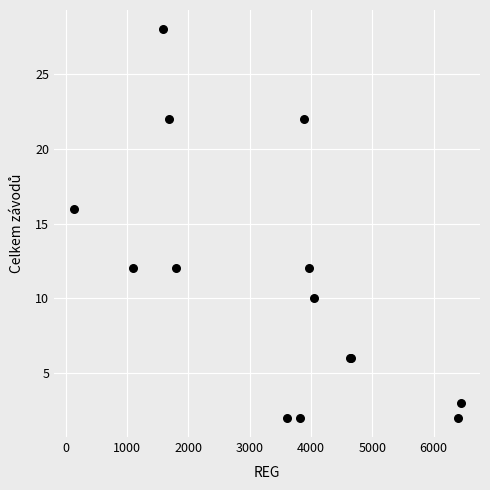

What Y value in the scatter plot is closest to 15?

16